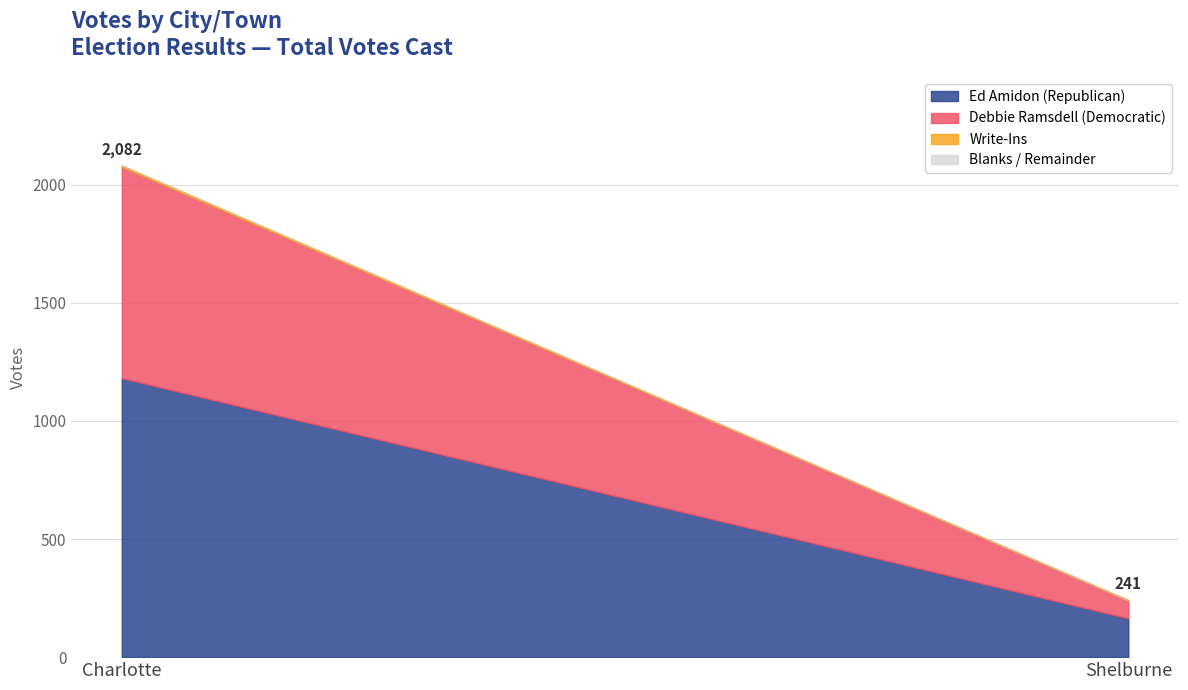

Rank the categories by Write-Ins value from lowest to highest.

Shelburne, Charlotte